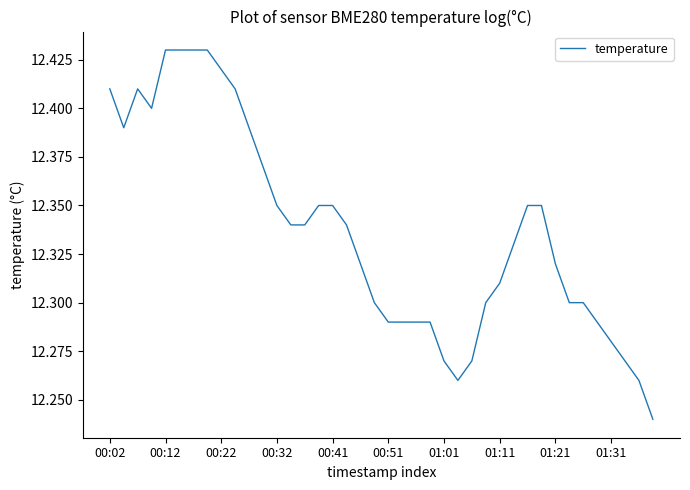

How many lines are shown in the chart?

1